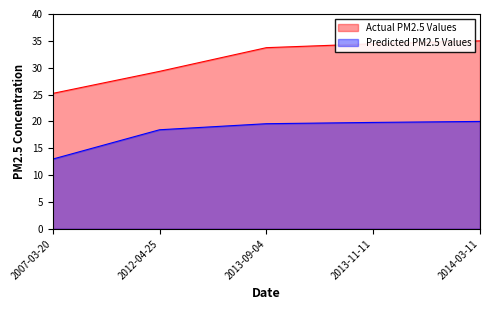

Rank the series by their average value, from lowest to highest.

Predicted PM2.5 Values, Actual PM2.5 Values